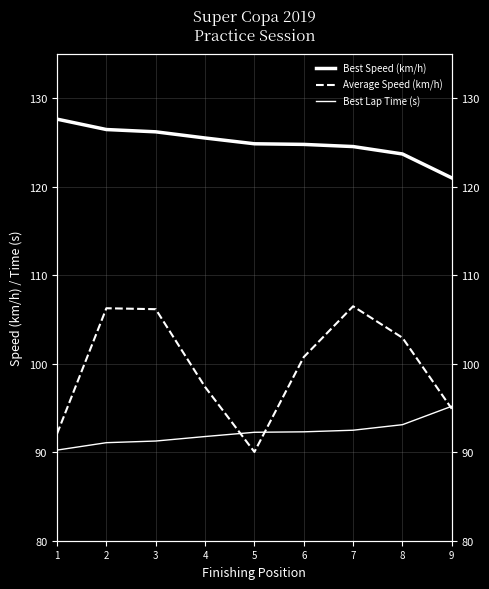

At which category does the chart reach its minimum across all series?

5